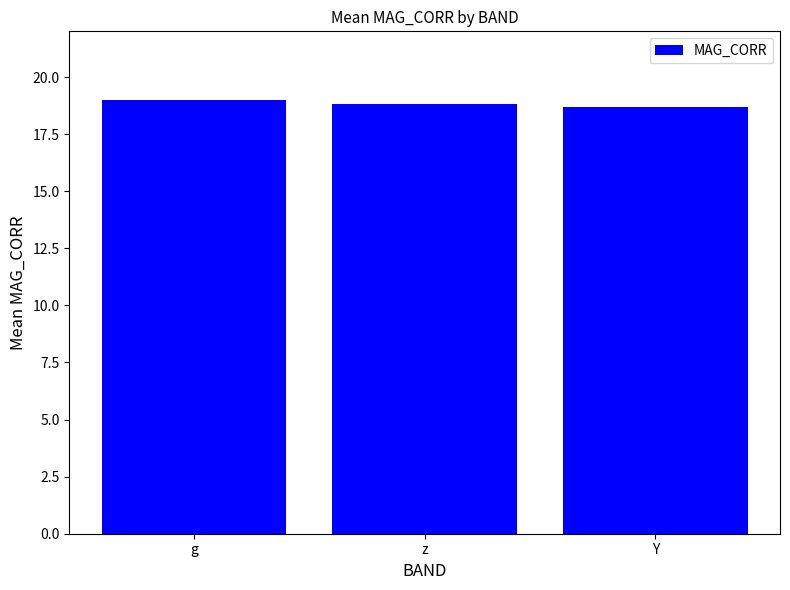

What is the difference between the values at Y and z?

0.1